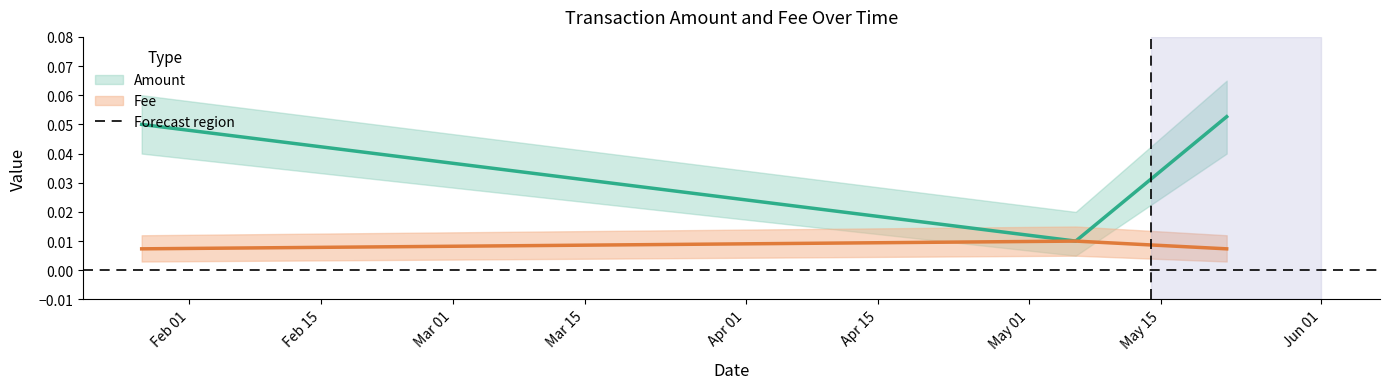

Which series has the largest total across all categories?

Amount